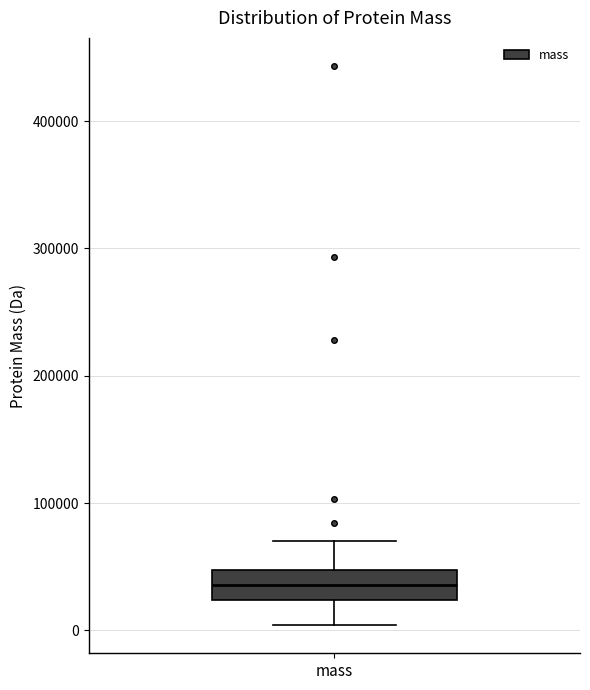

Where does the upper whisker of the box for mass end on the y-axis? The values are not printed on the chart, so give them approximately, as read against the axis.

70000